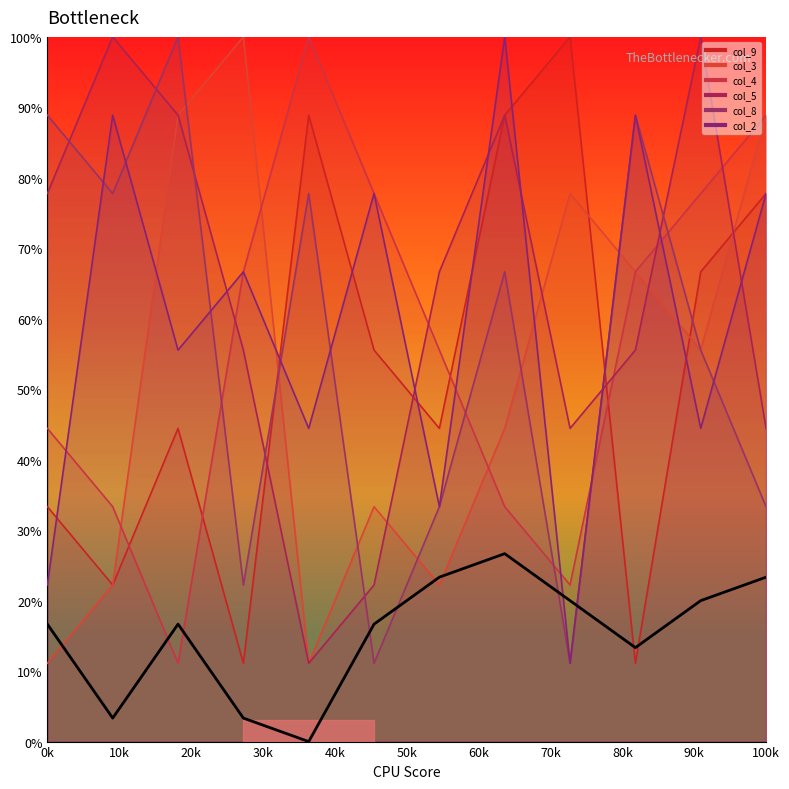

Which has a higher value, 10k or 20k?

20k